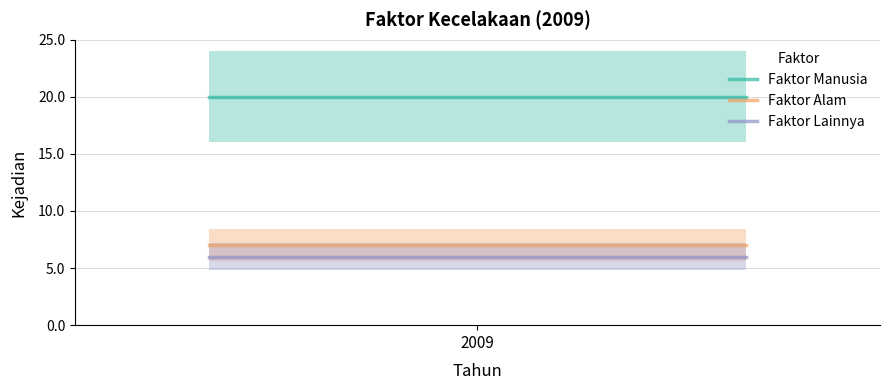

Which series has the largest total across all categories?

Faktor Manusia